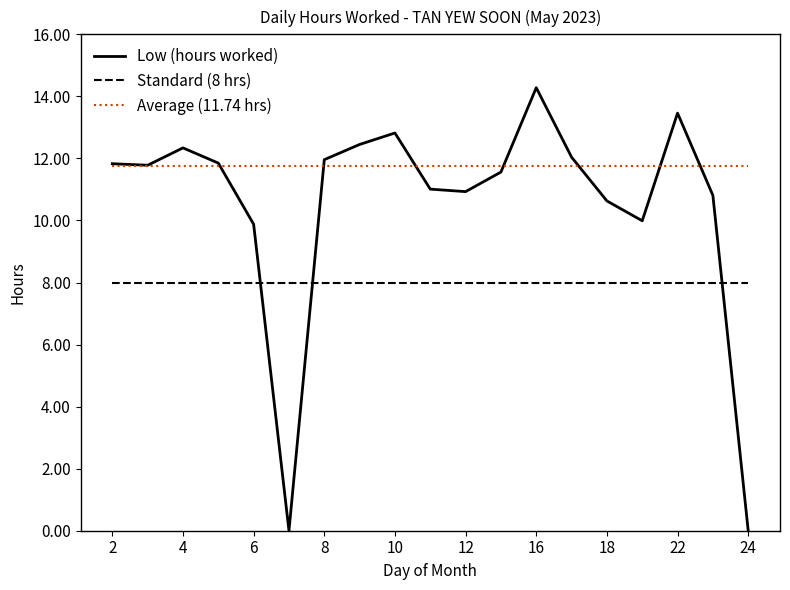

True or false: Standard (8 hrs) and Average (11.74 hrs) cross at least once.

False